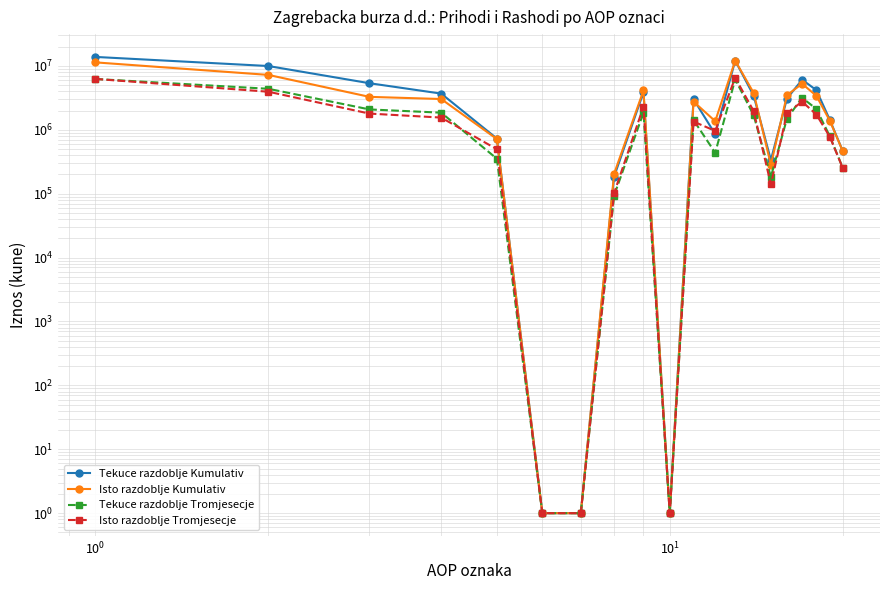

At how many categories does at least one series exceed 4839783?

5